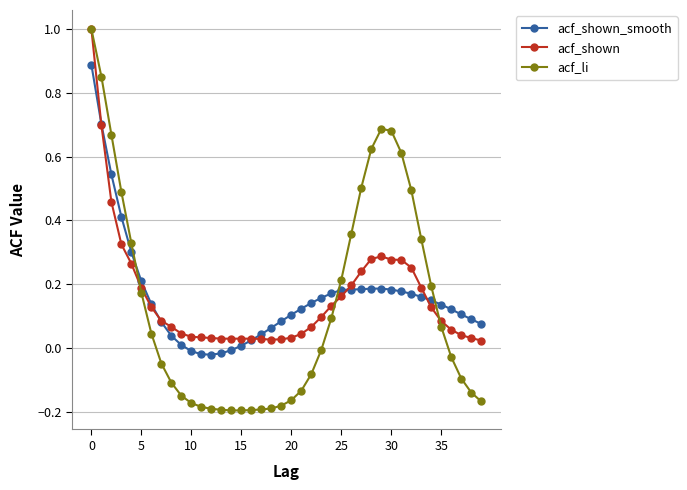

How many lines are shown in the chart?

3